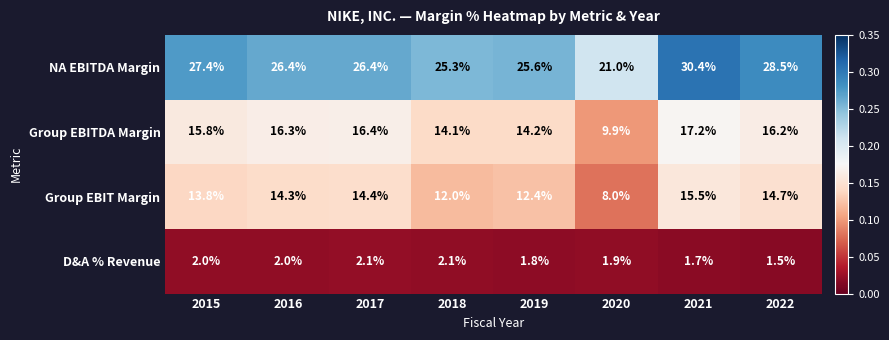

What value does the NA EBITDA Margin series have at 2018?

25.3